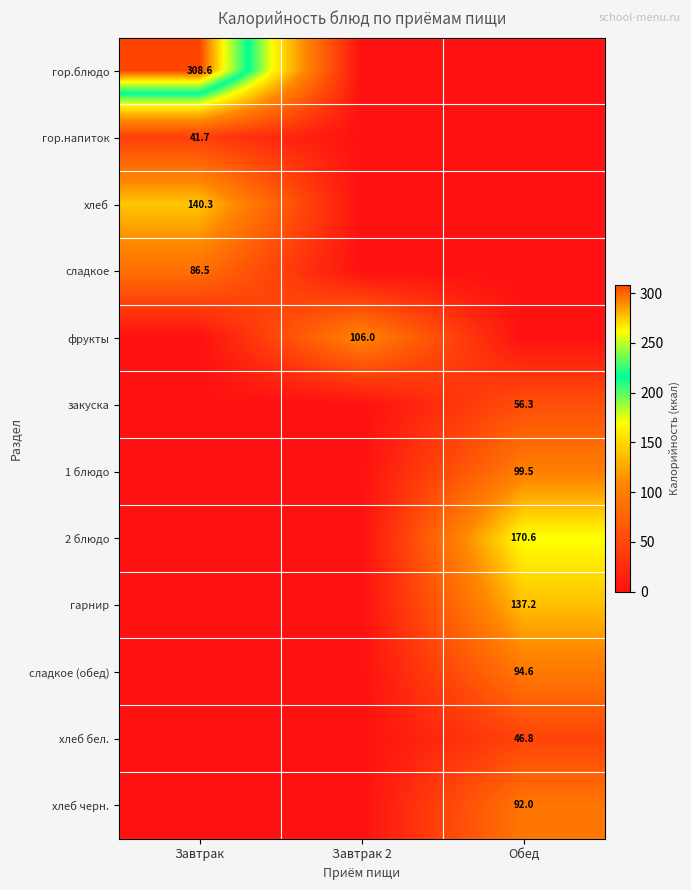

What is the total value across all series at Завтрак?

577.1